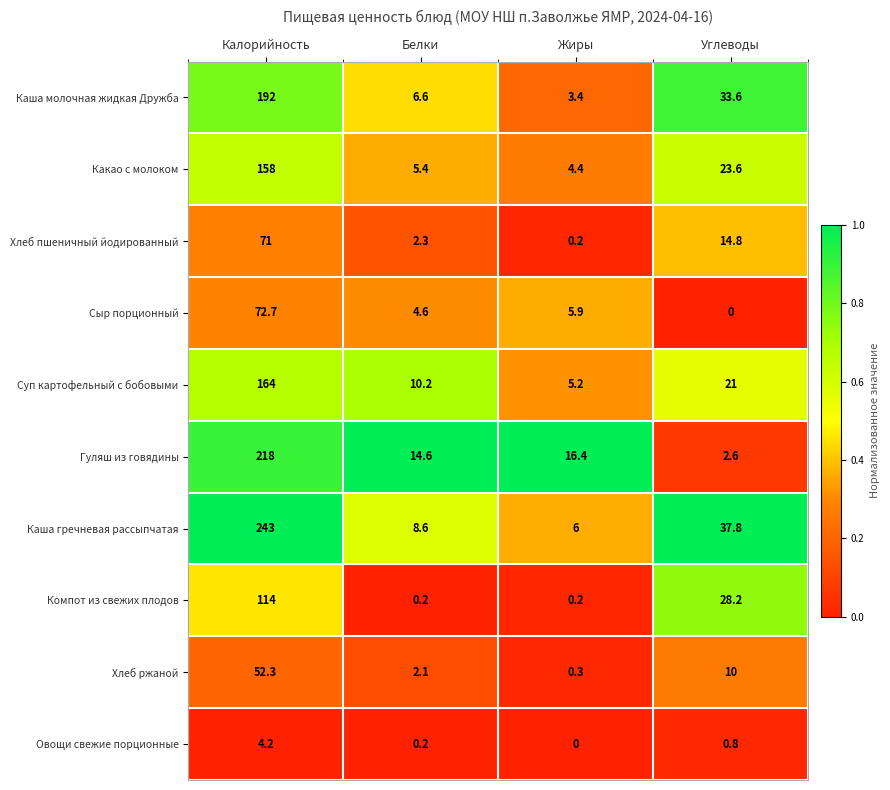

Which series has the largest range (max minus min)?

Каша гречневая рассыпчатая